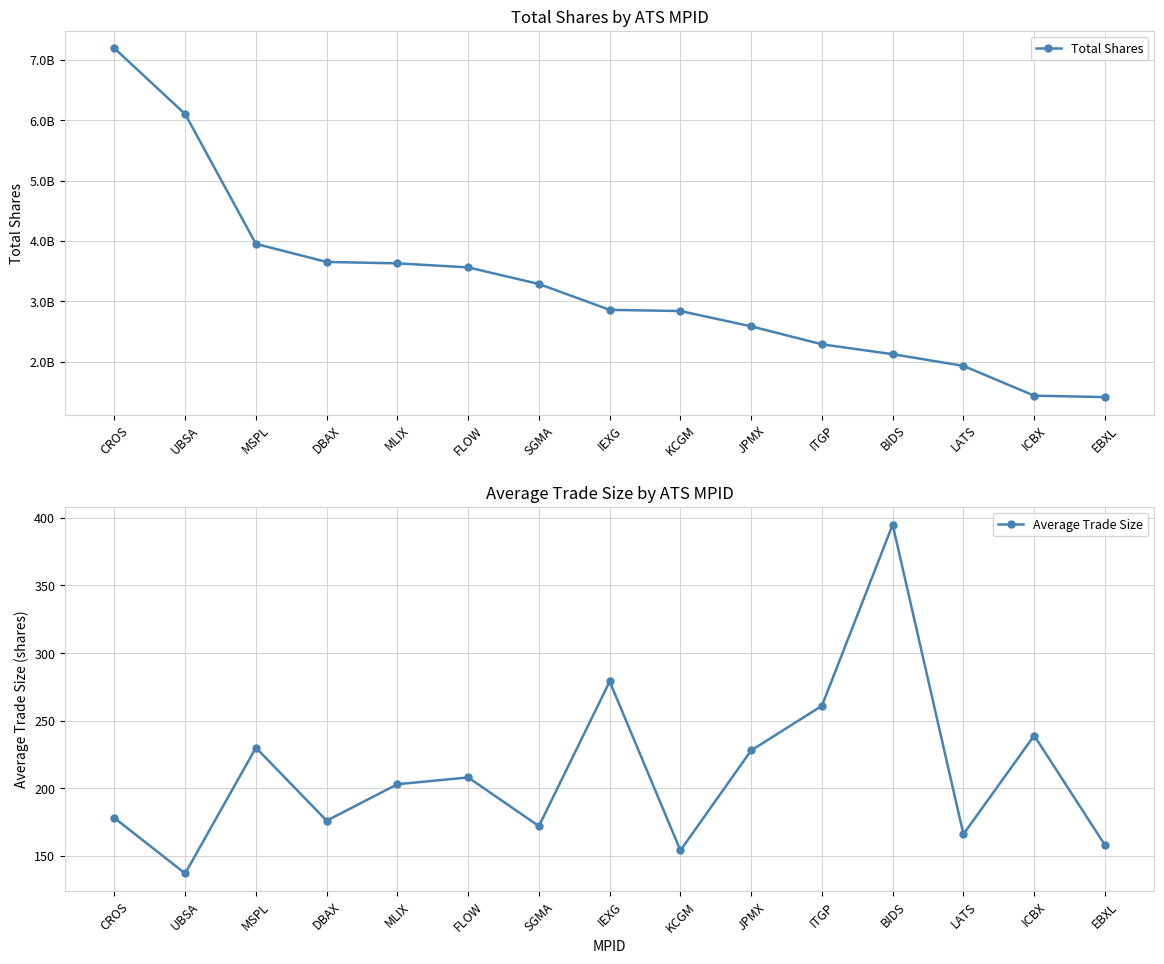

Between MSPL and DBAX, which series saw the biggest shift?

Total Shares